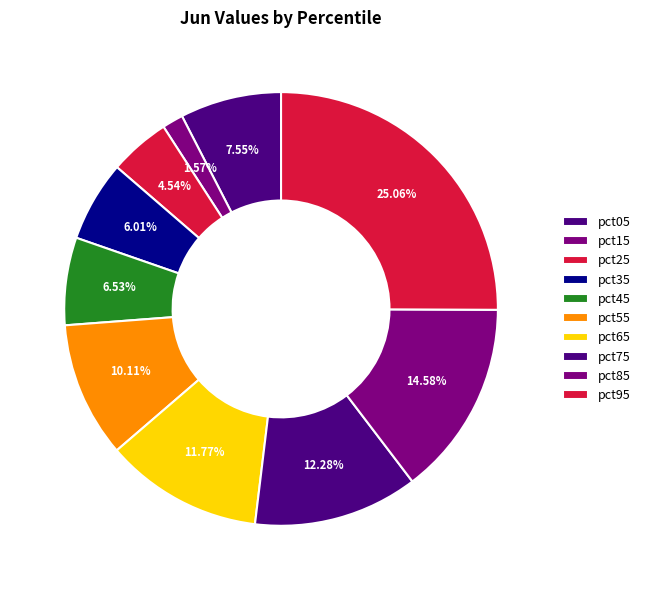

True or false: pct95 accounts for 14% of the total.

False